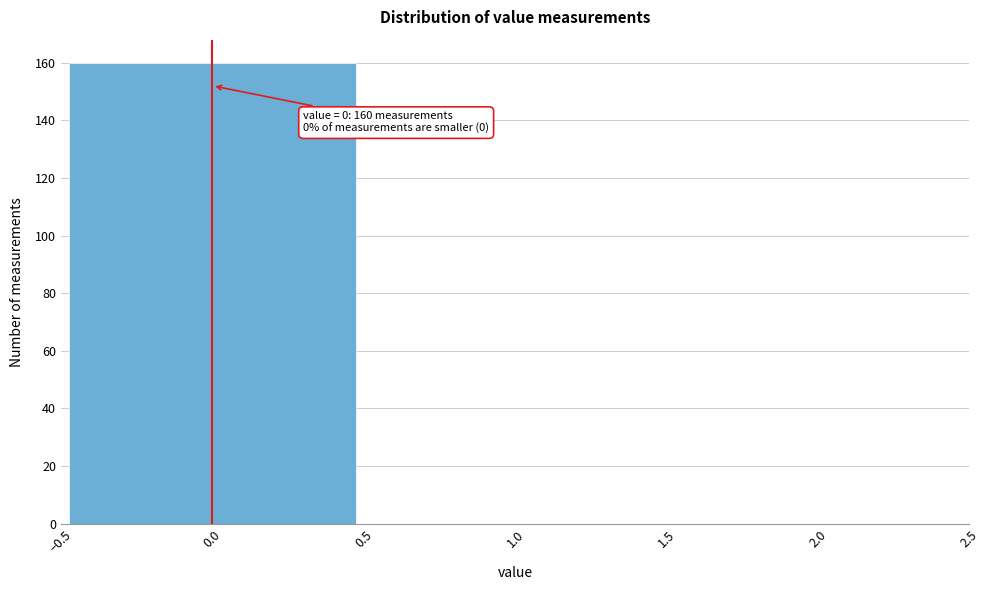

Over which range of the x-axis is the bar tallest?

-0.5 to 0.5